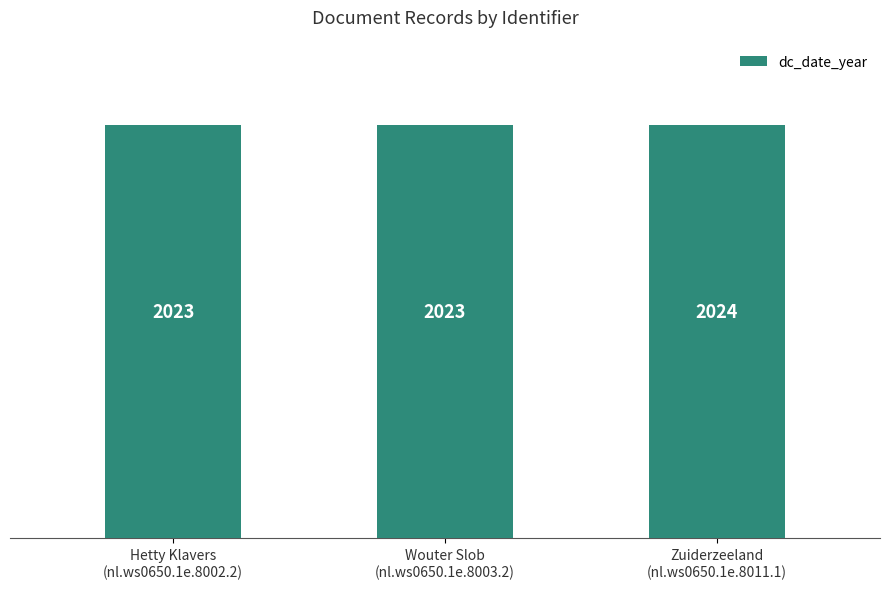

What is the smallest value displayed?

2023